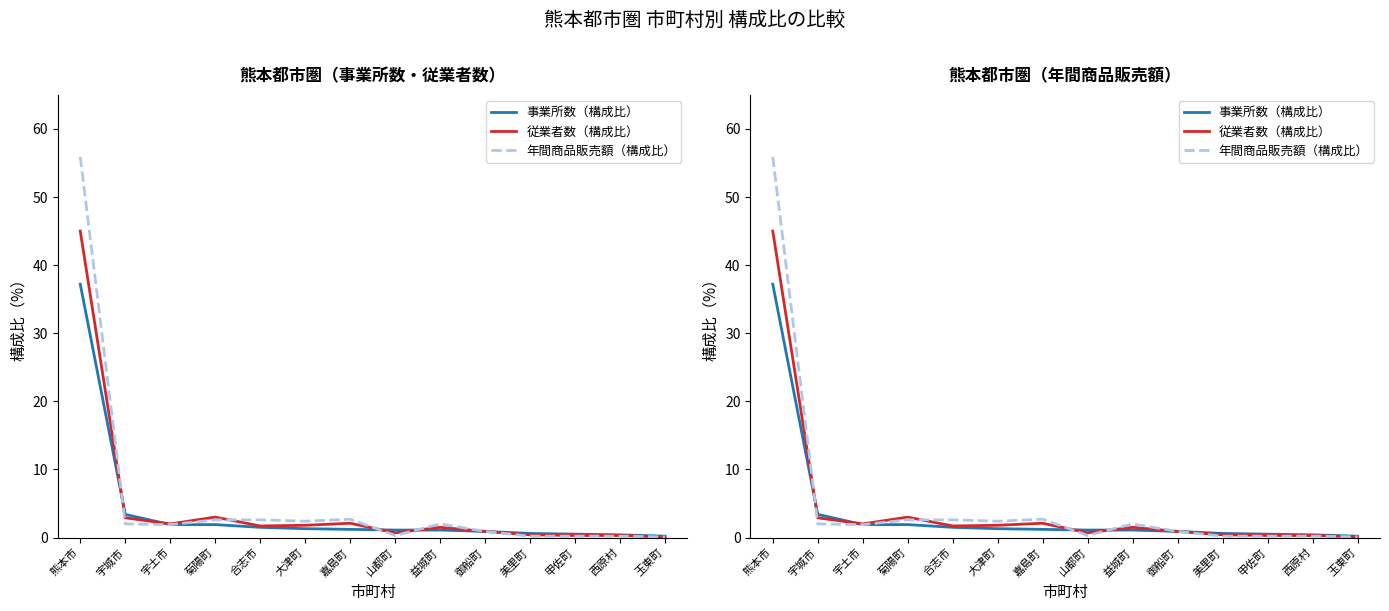

True or false: 従業者数（構成比） has more than 1 interior local peaks.

True